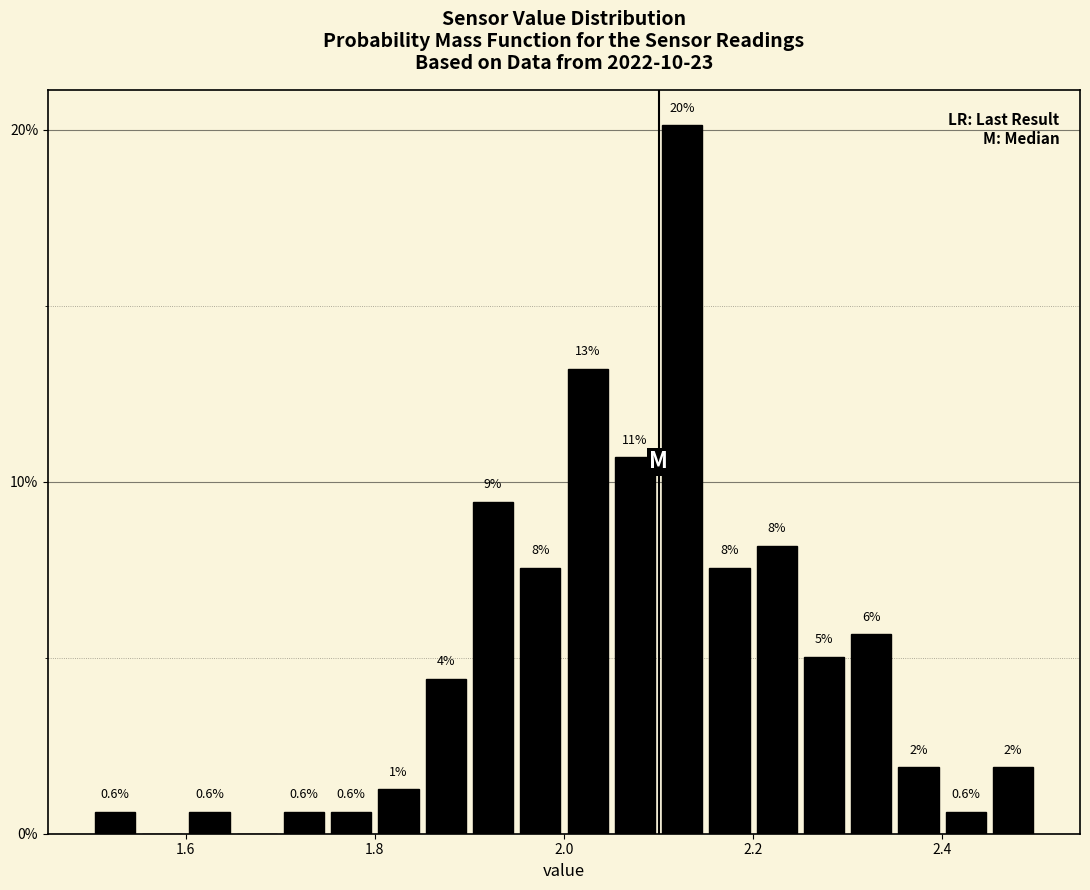

Around what value on the x-axis is the tallest bar? Give the approximate position of its centre, as read against the axis.

2.12